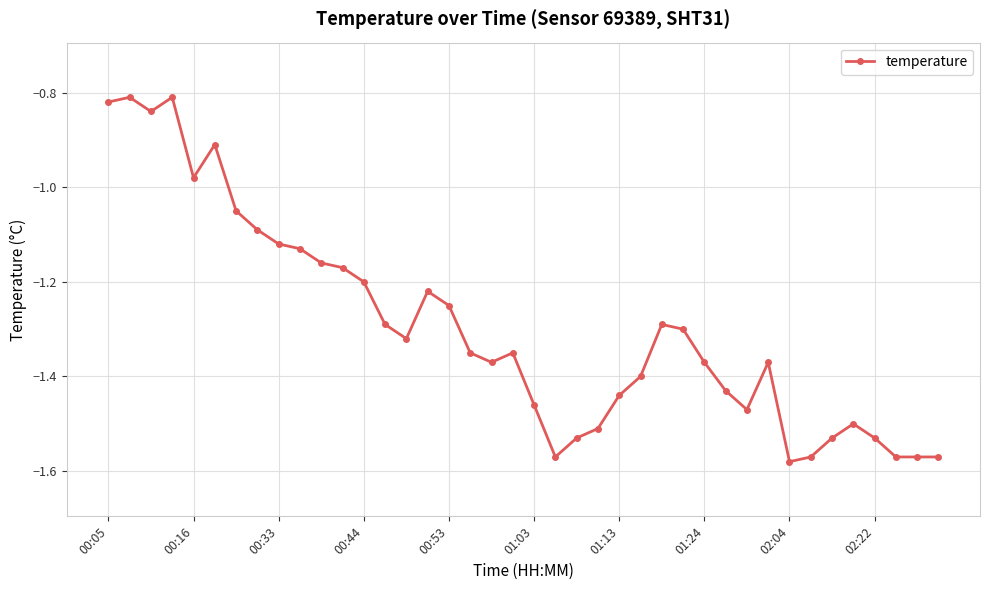

What is the sum of all values?

-51.8